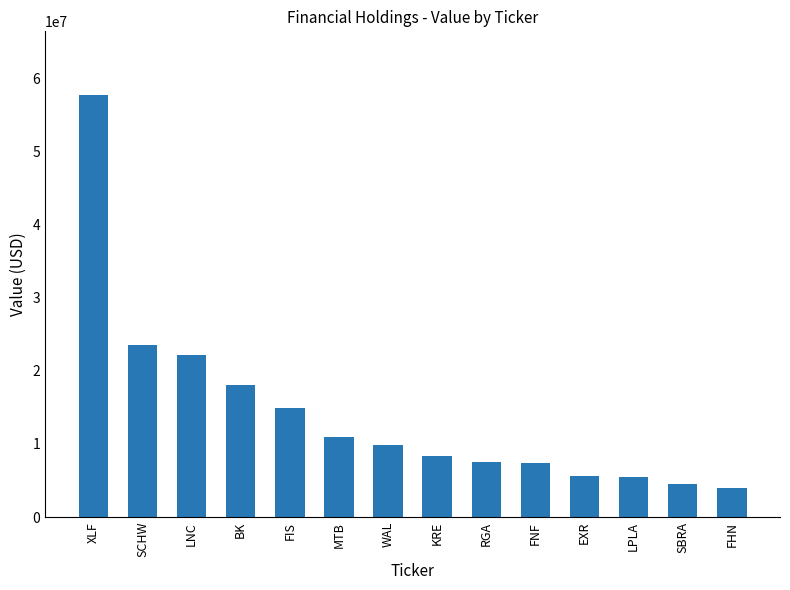

What is the greatest value displayed?

57763000